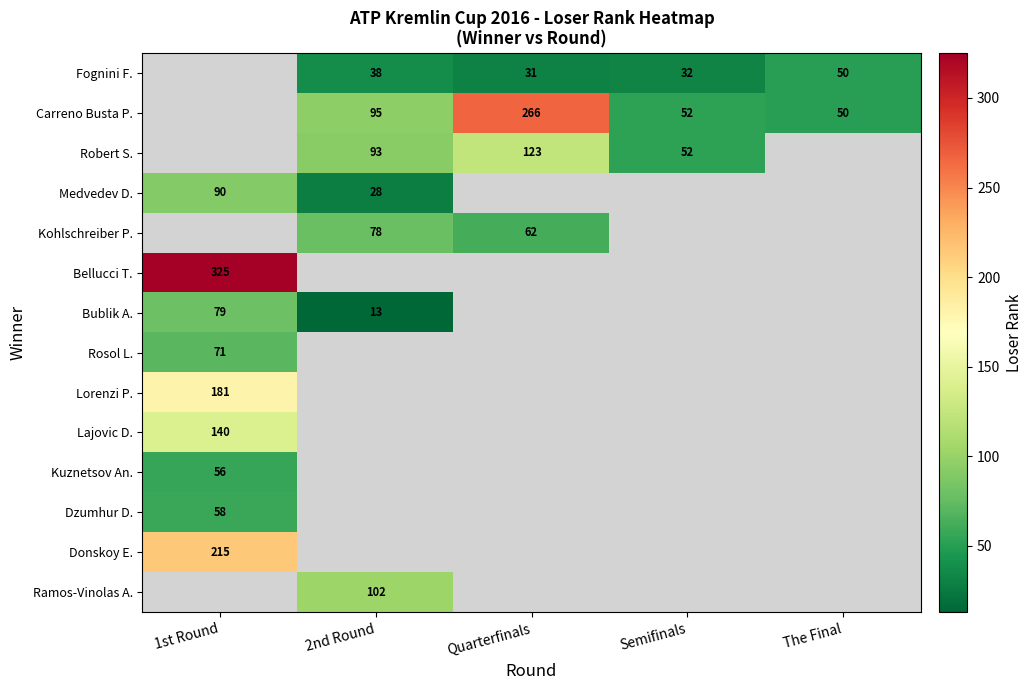

True or false: Donskoy E. has a value of 323.0 at 1st Round.

False